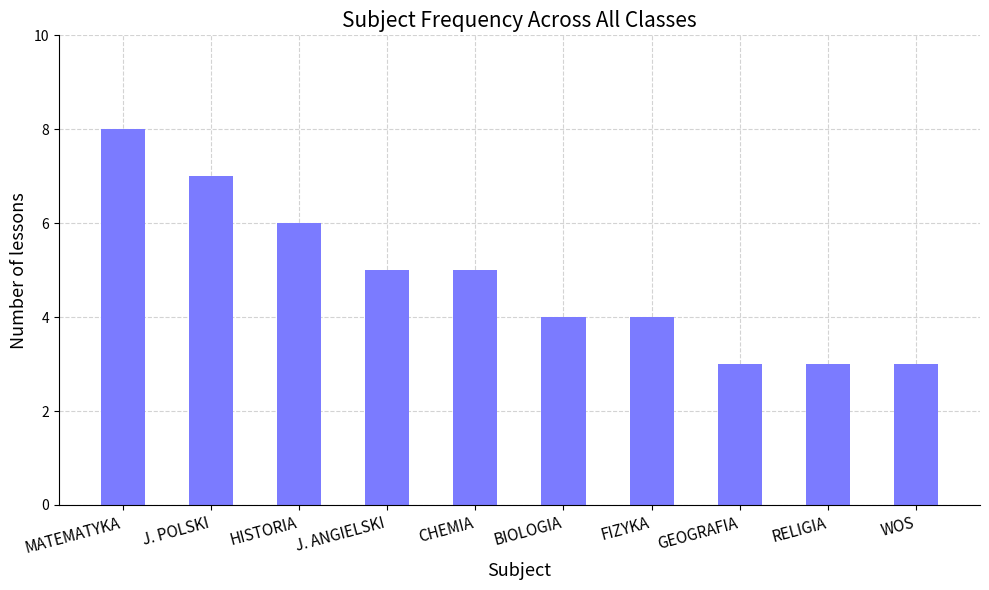

What is the label of the 4th bar from the left?

J. ANGIELSKI